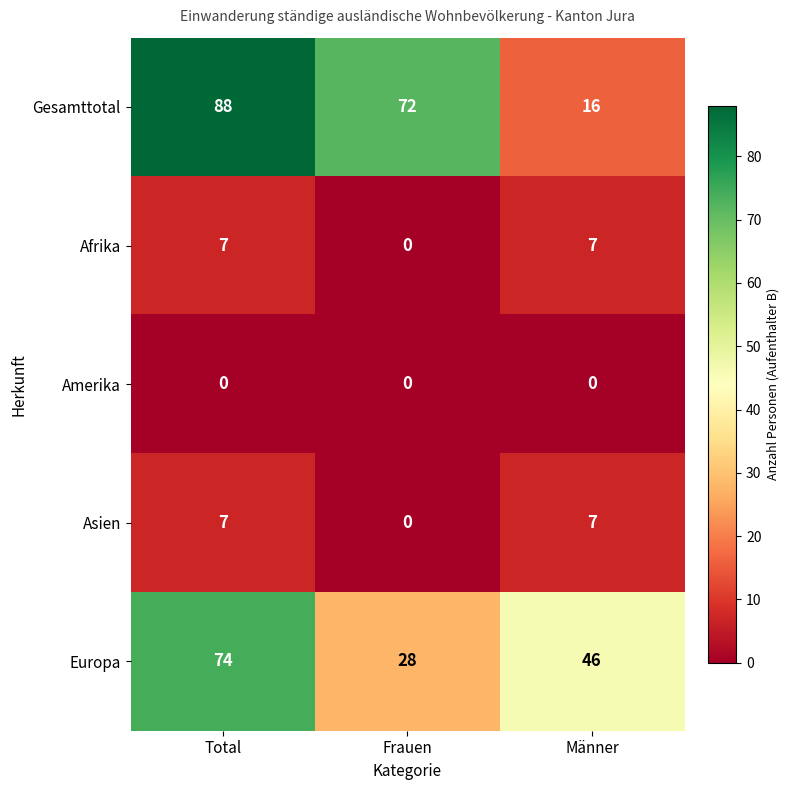

Rank the categories by Europa value from lowest to highest.

Frauen, Männer, Total